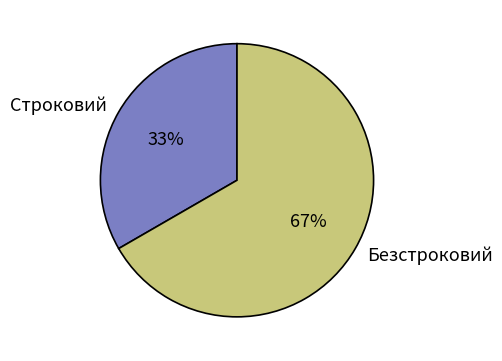

To the nearest percent, what is the combined percentage of Строковий and Безстроковий?

100%